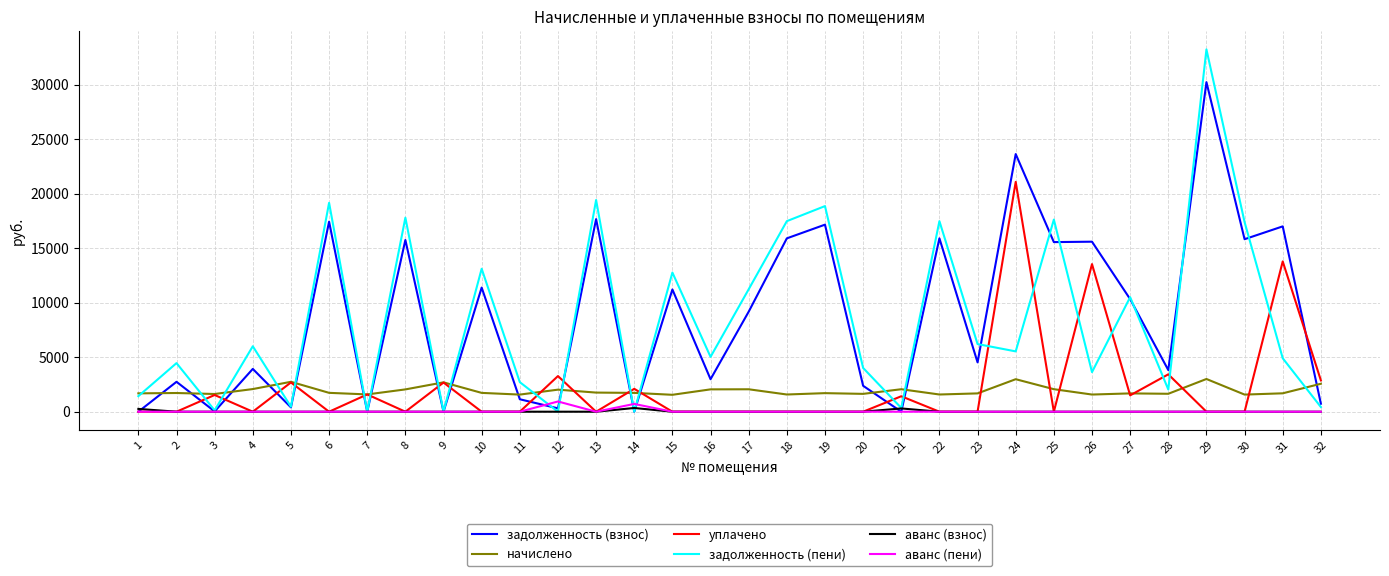

What is the sum of the задолженность (пени) values at 24 and 25?

23171.1